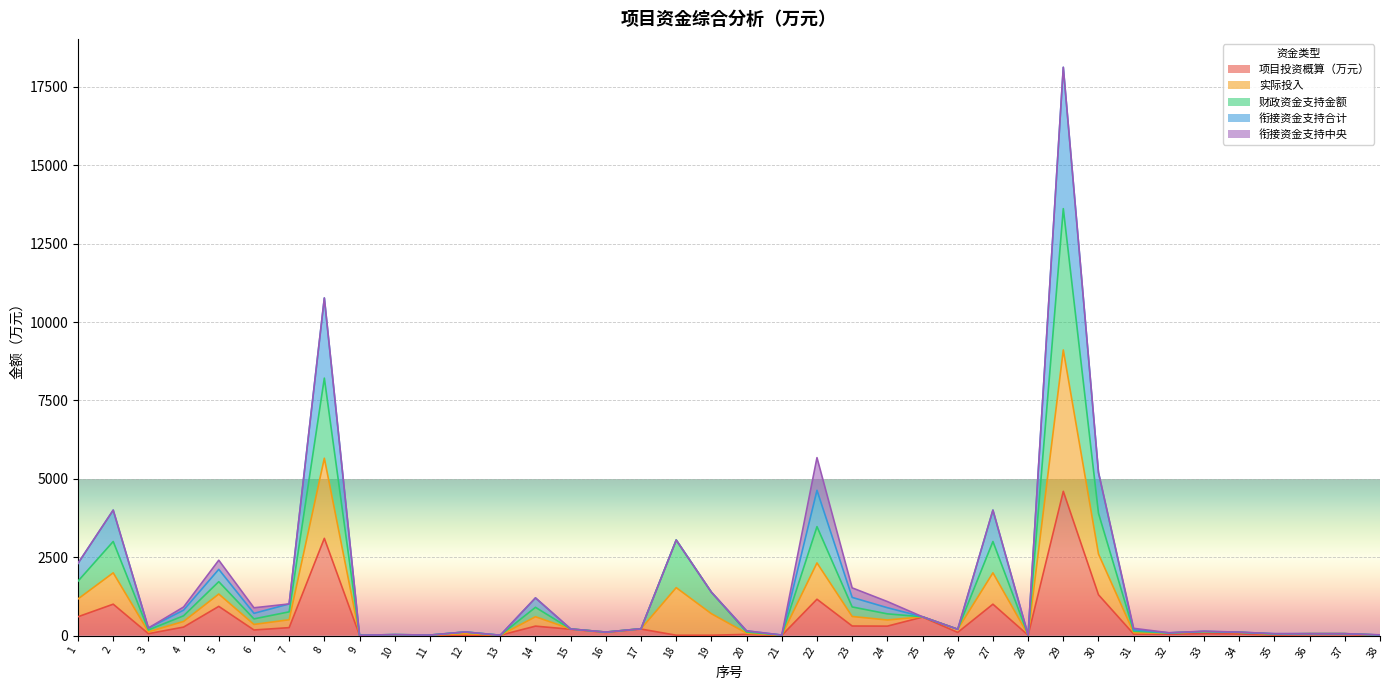

Where does the 实际投入 series first go above 210?

1